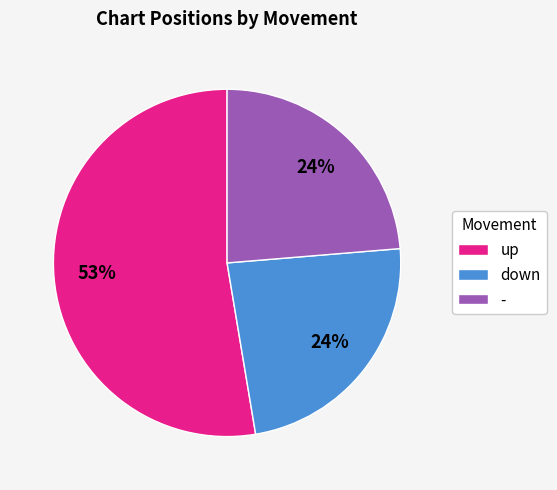

Which slice is the largest?

up